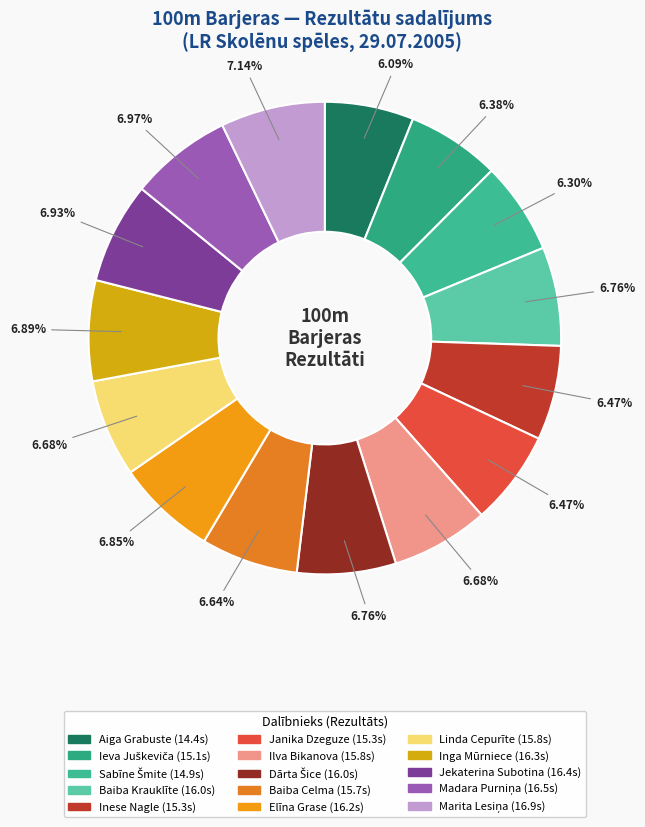

Which has a higher value, Linda Cepurīte or Elīna Grase?

Elīna Grase